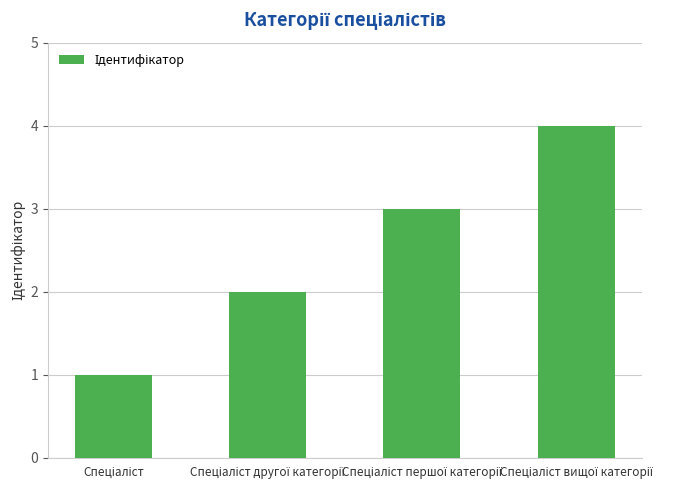

Count the values in the range 2 to 4.

3